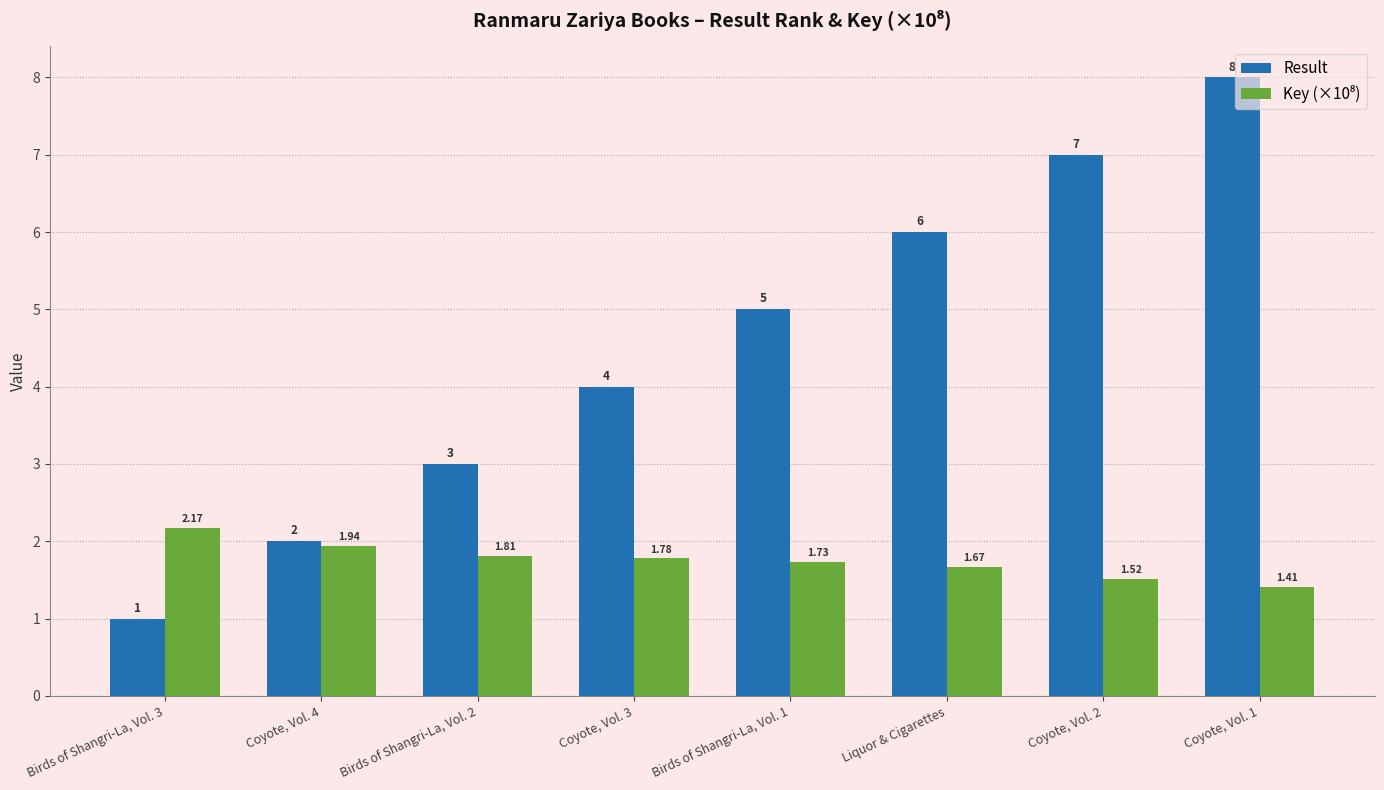

Where is Result nearest to the value 4?

Coyote, Vol. 3